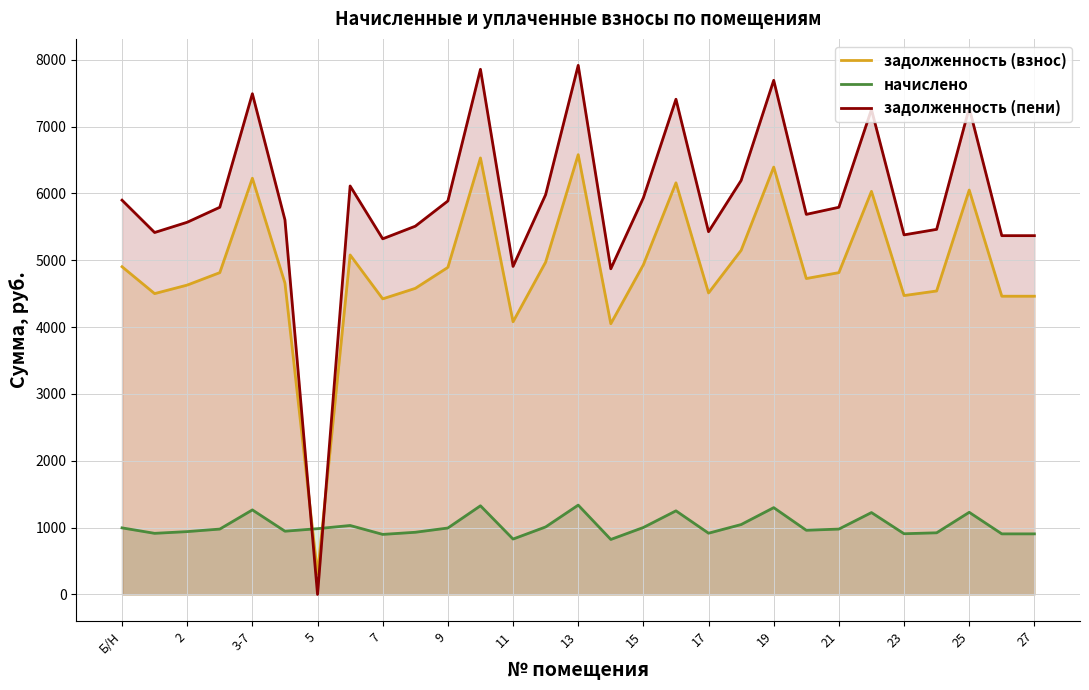

What is the difference between the maximum and minimum values in the задолженность (взнос) series?

6274.9